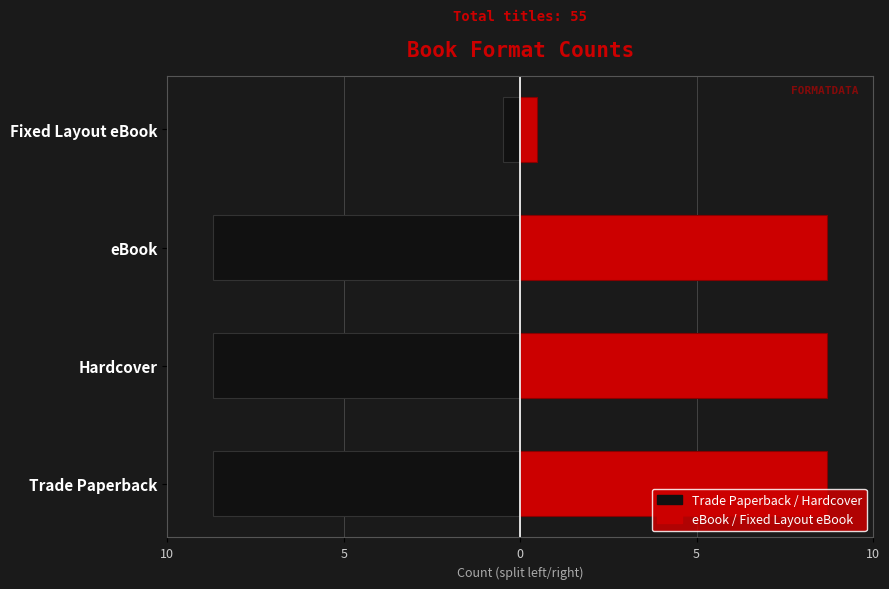

List the series in order of their peak value, highest first.

Right (Red), Left (Black)